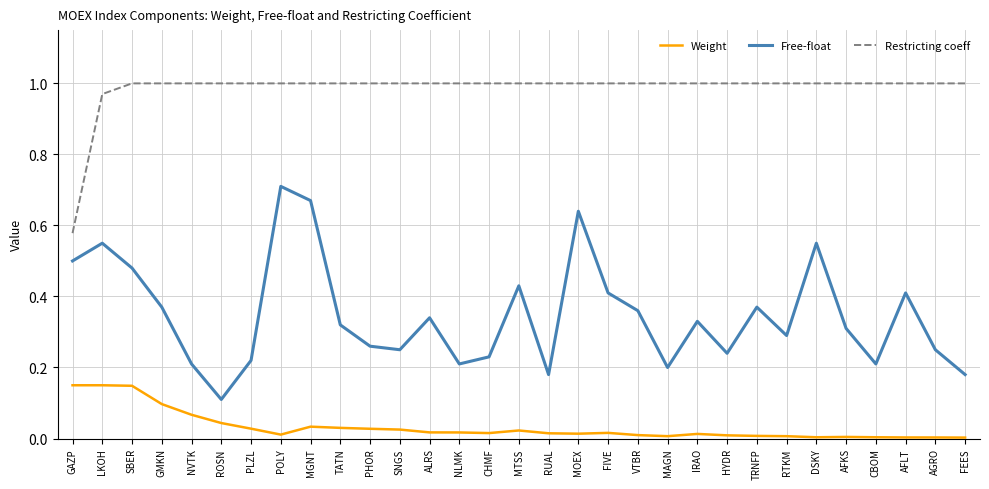

Which category has the highest value in the Free-float series?

POLY